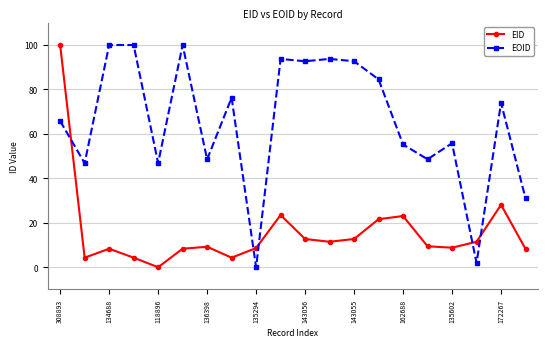

What are all the series names shown in the legend?

EID, EOID